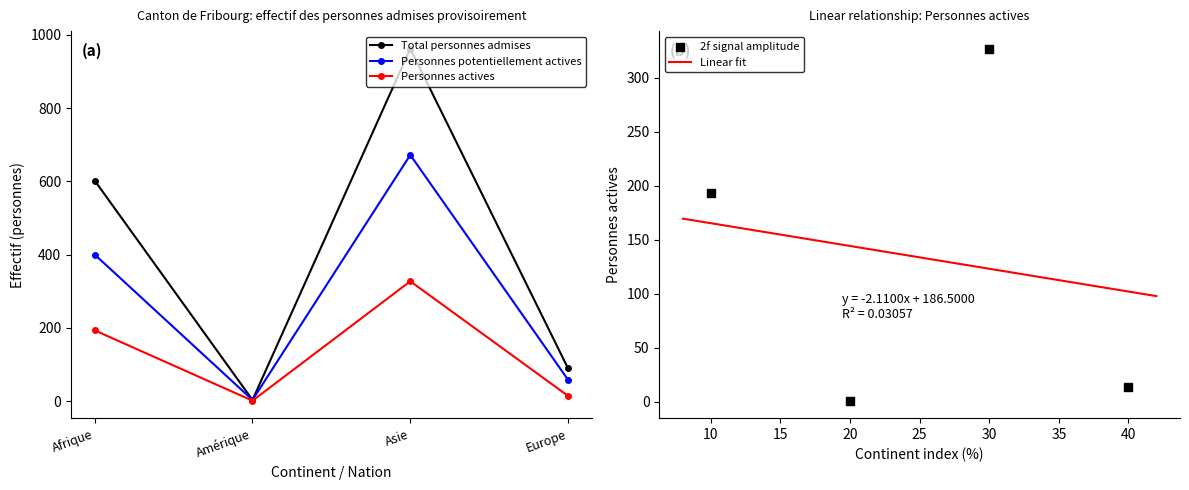

At how many categories does at least one series exceed 447?

2